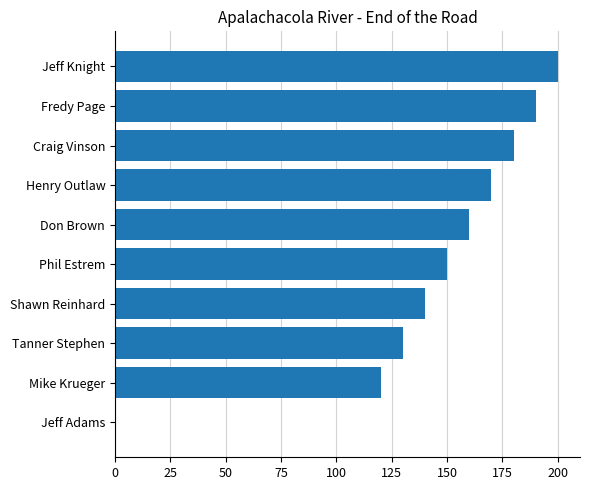

Is it true that the value at Tanner Stephen is 181?

False